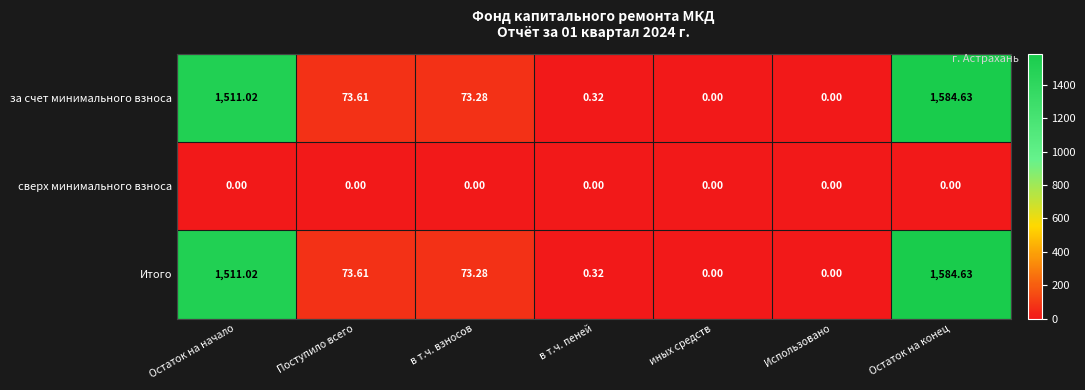

What is the total value across all series at в т.ч. взносов?

146.6